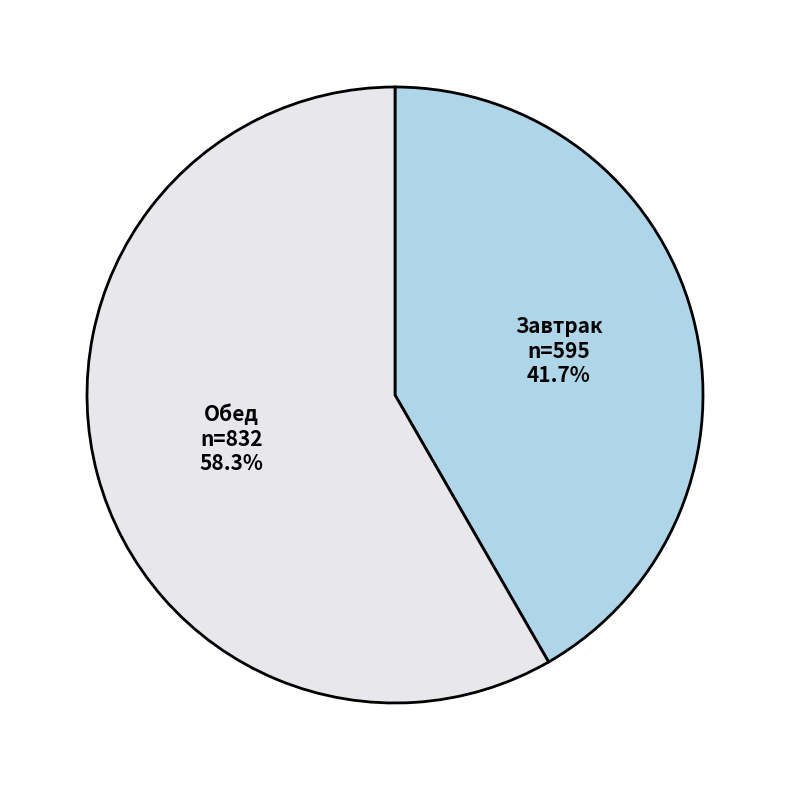

Is there a majority slice in this chart?

Yes